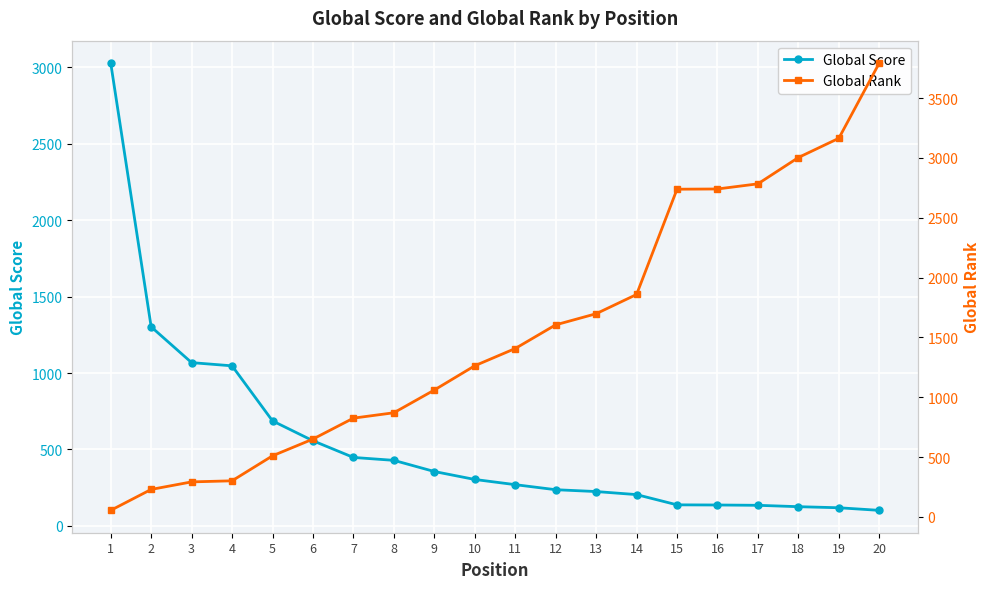

What is the difference between the second highest and minimum values in the Global Rank series?

3111